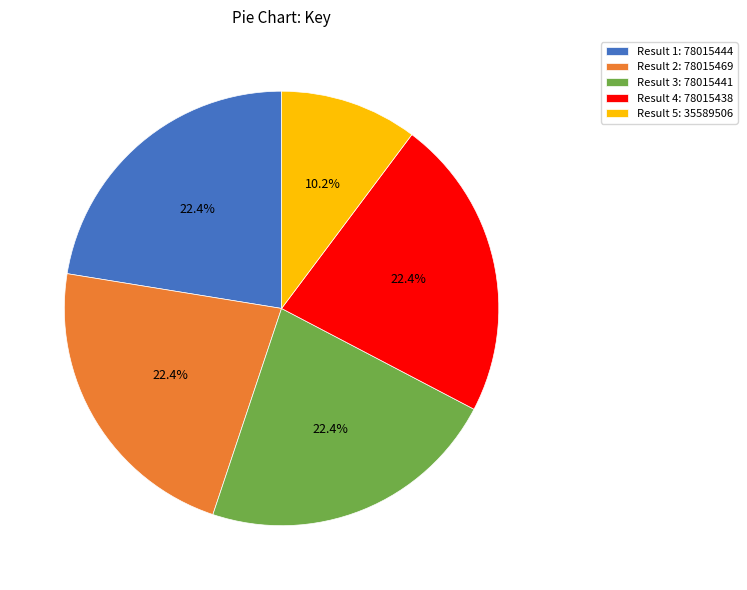

Is the sum of Result 5: 35589506 and Result 2: 78015469 greater than half?

No